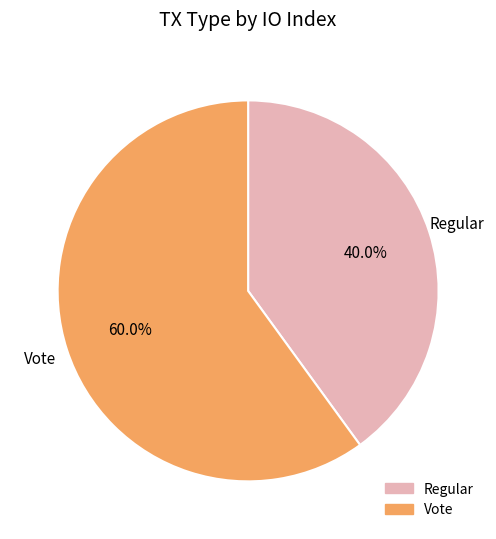

What is the largest slice in the pie chart?

Vote